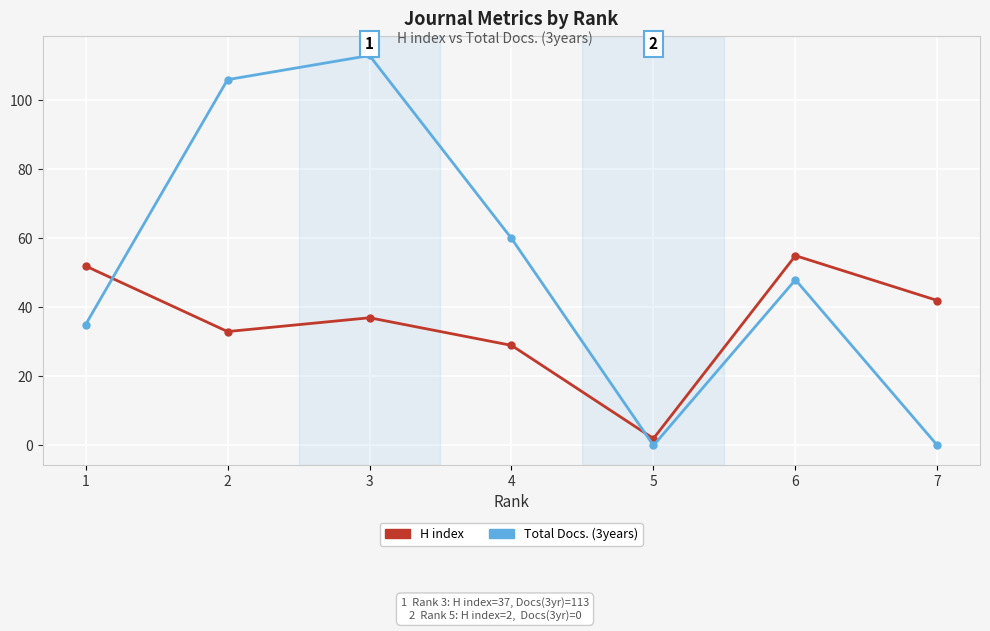

What is the sum of all Total Docs. (3years) values?

362